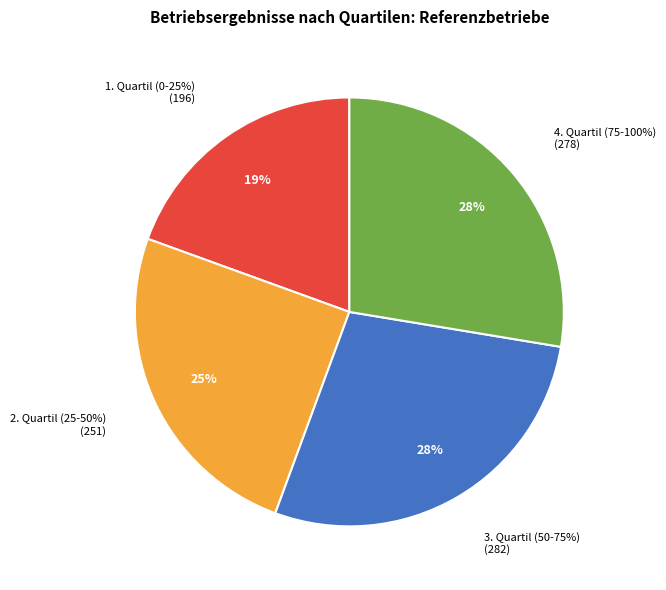

How many segments does this pie chart have?

4